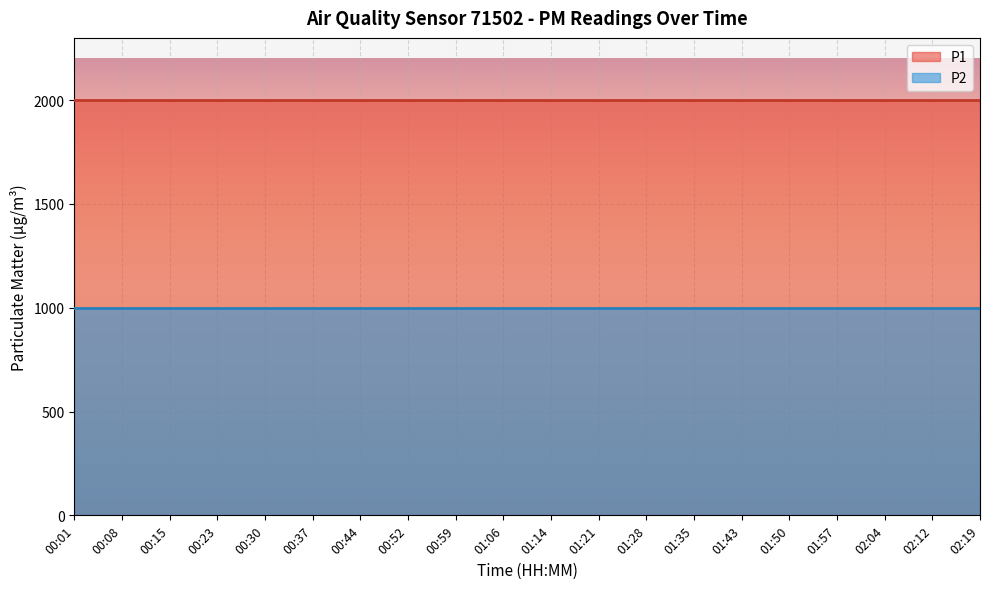

What is the average value of the P2 series?

999.9